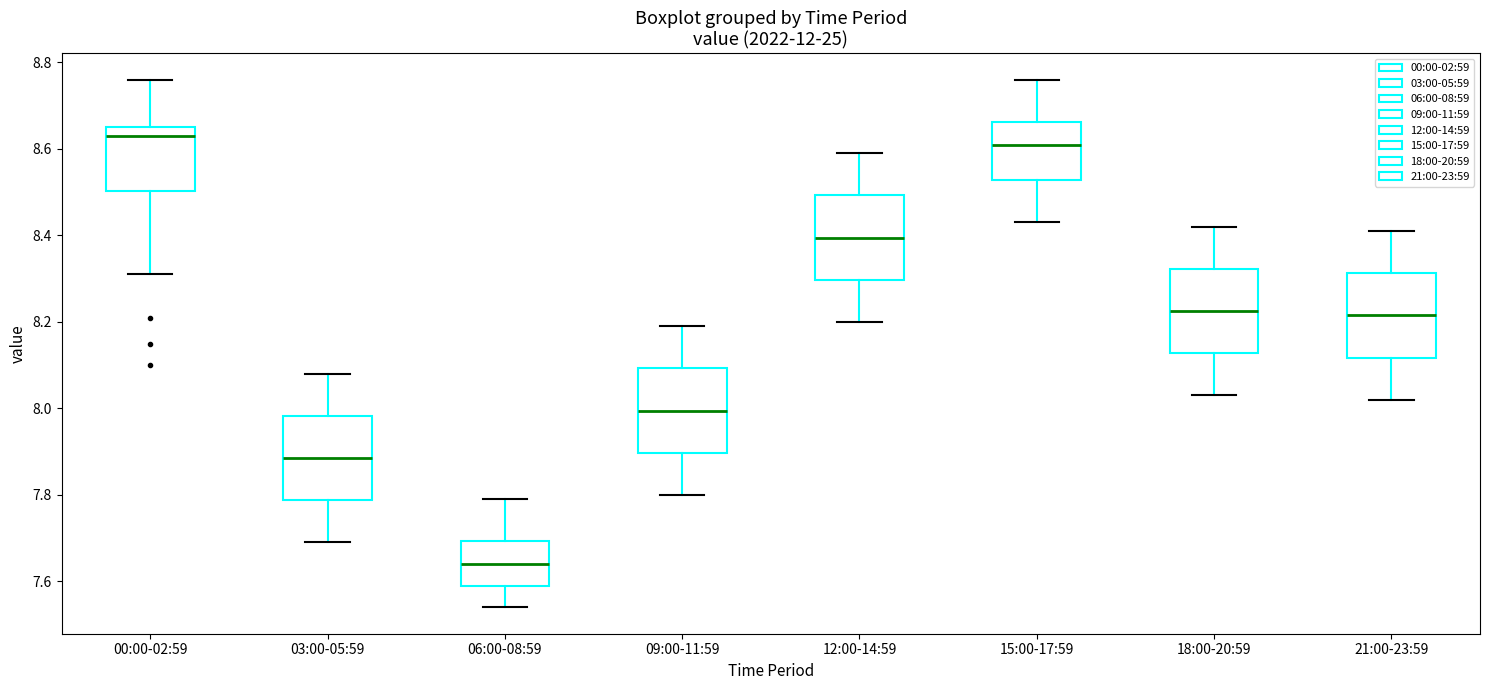

Where is the upper edge of the box for 03:00-05:59 on the y-axis? The values are not printed on the chart, so give them approximately, as read against the axis.

7.98